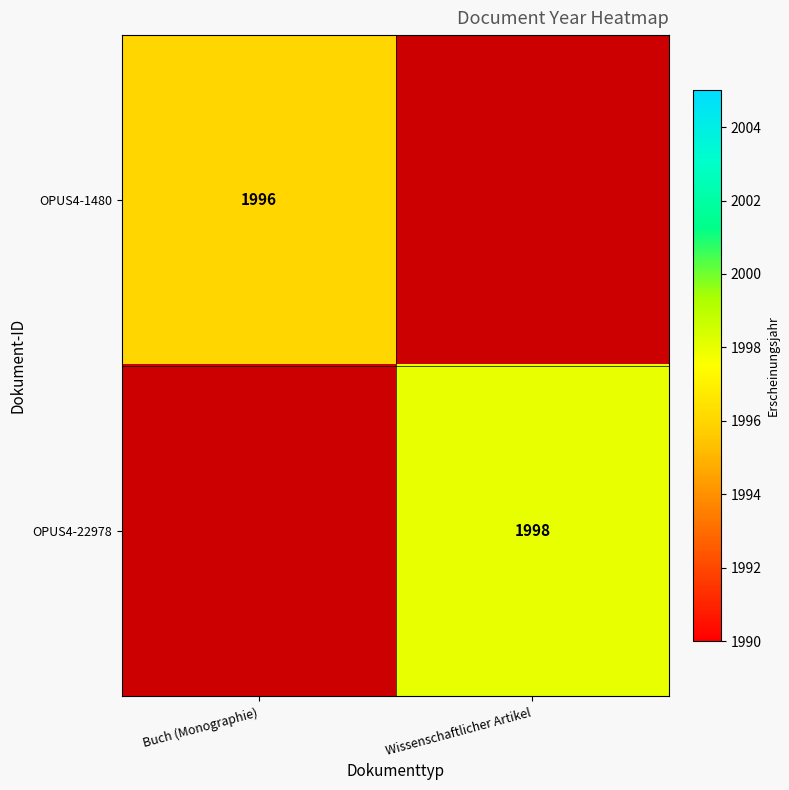

How many distinct data groups are displayed?

2